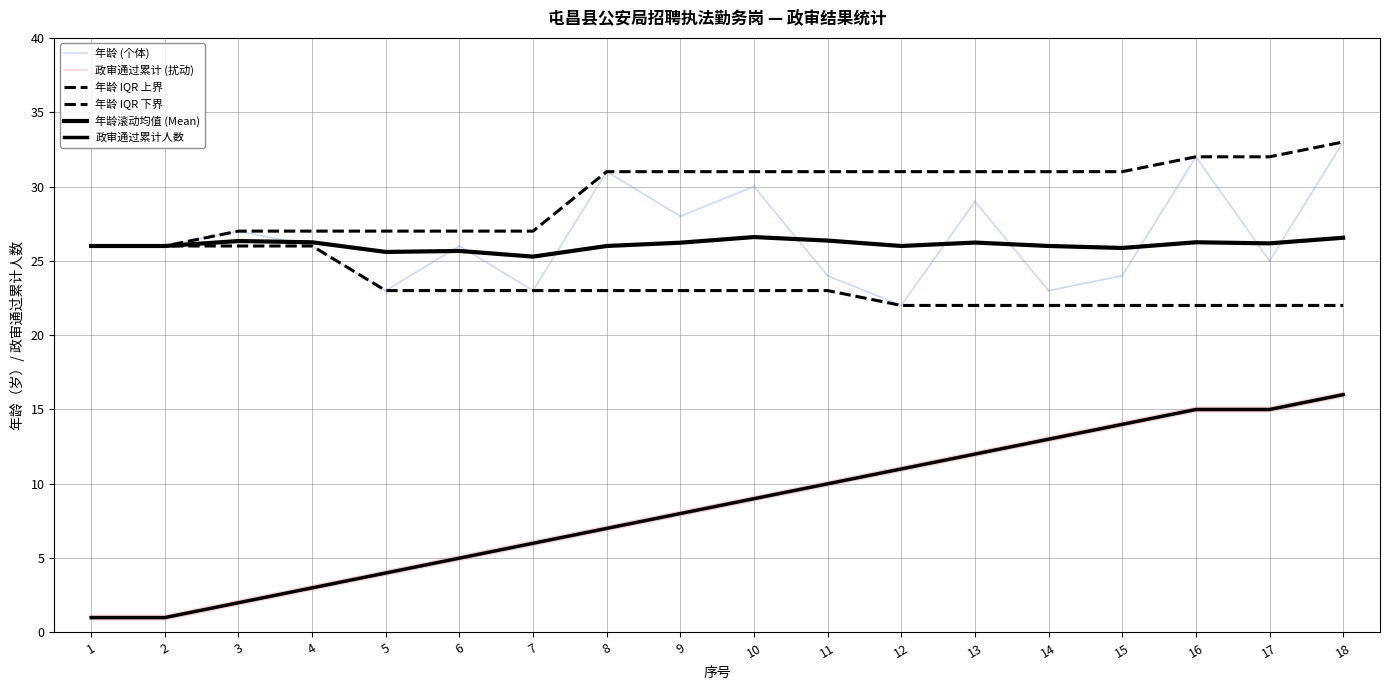

What is the ratio of the value at 5 to the value at 16?

0.3